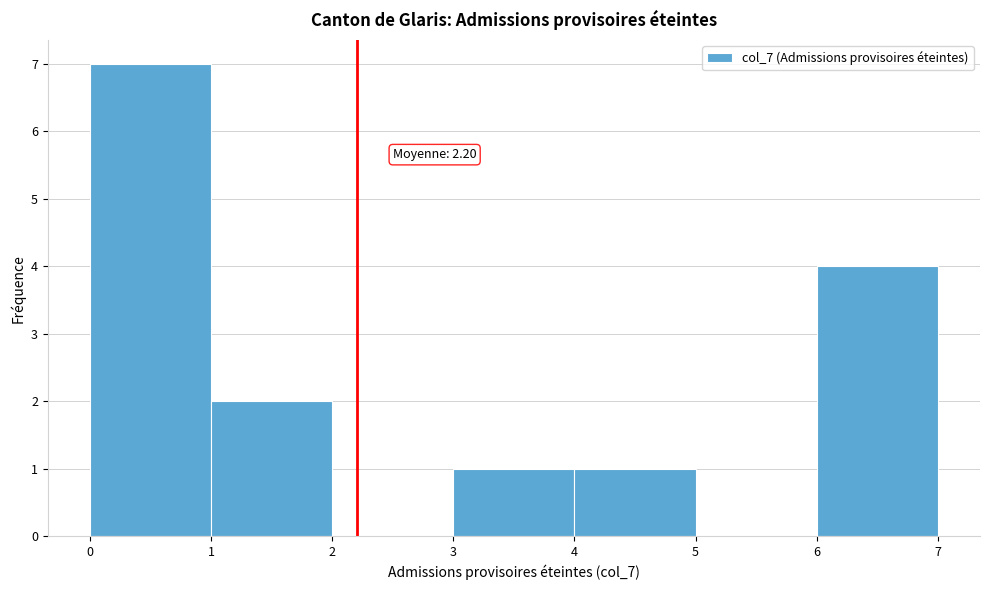

Which range on the x-axis has the tallest bar?

0 to 1